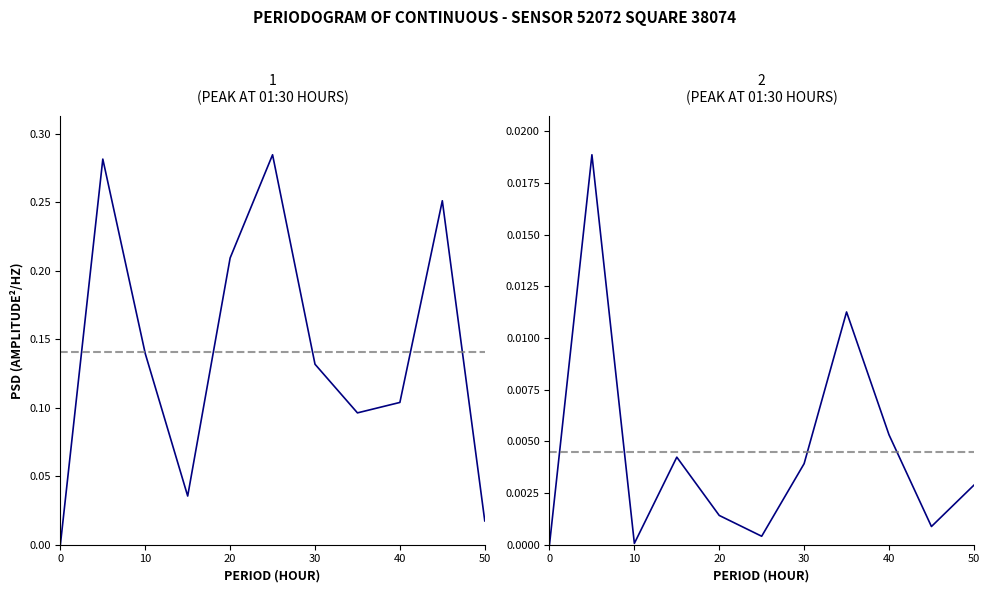

Does the chart have visible grid lines?

No